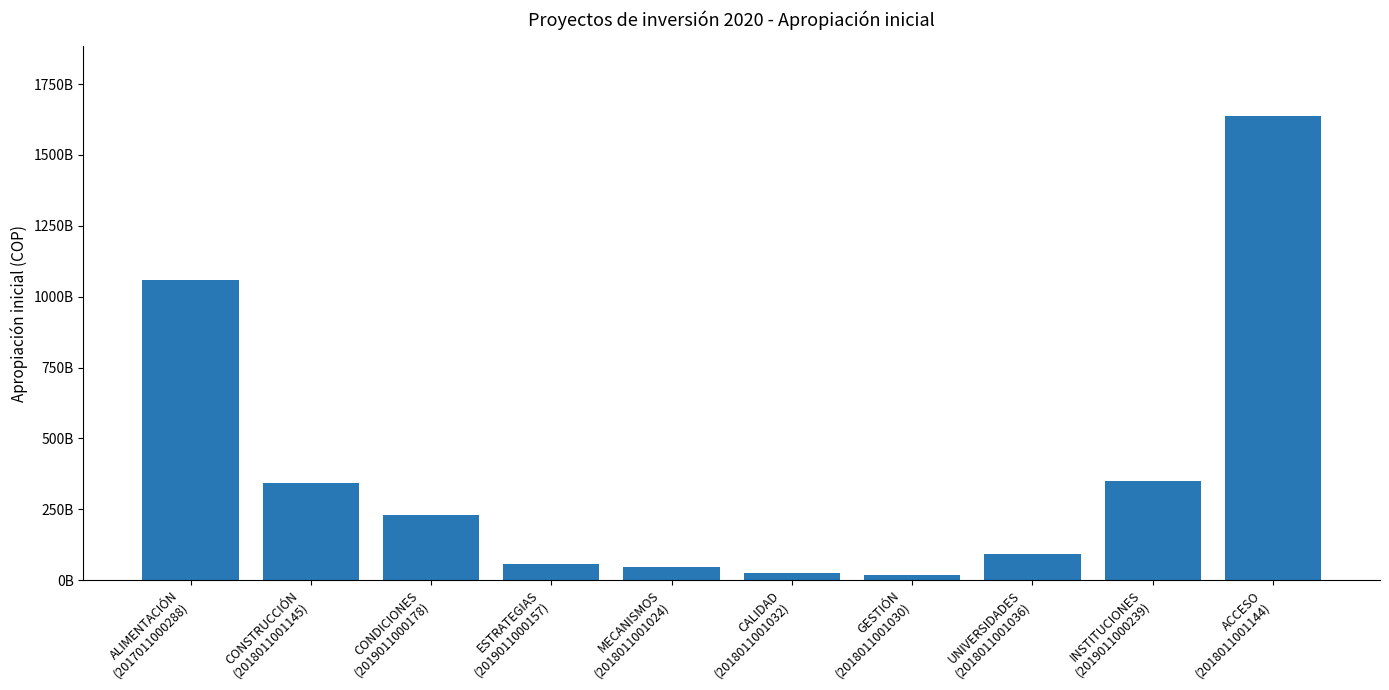

Which category has the highest value across all series?

ACCESO
(2018011001144)